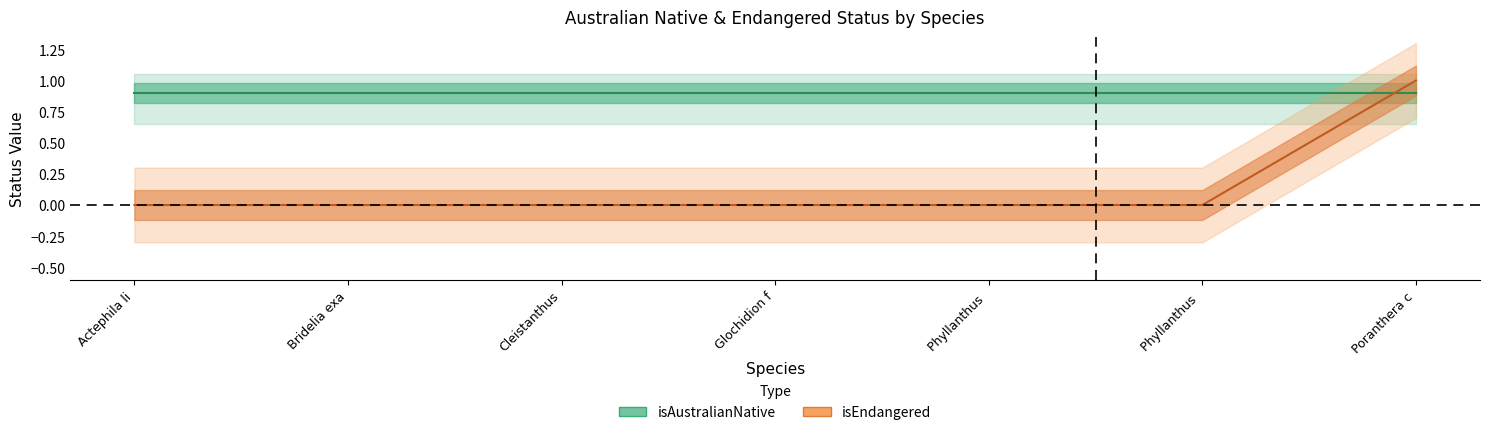

Rank the categories by value from highest to lowest.

Poranthera c, Actephila li, Bridelia exa, Cleistanthus, Glochidion f, Phyllanthus, Phyllanthus